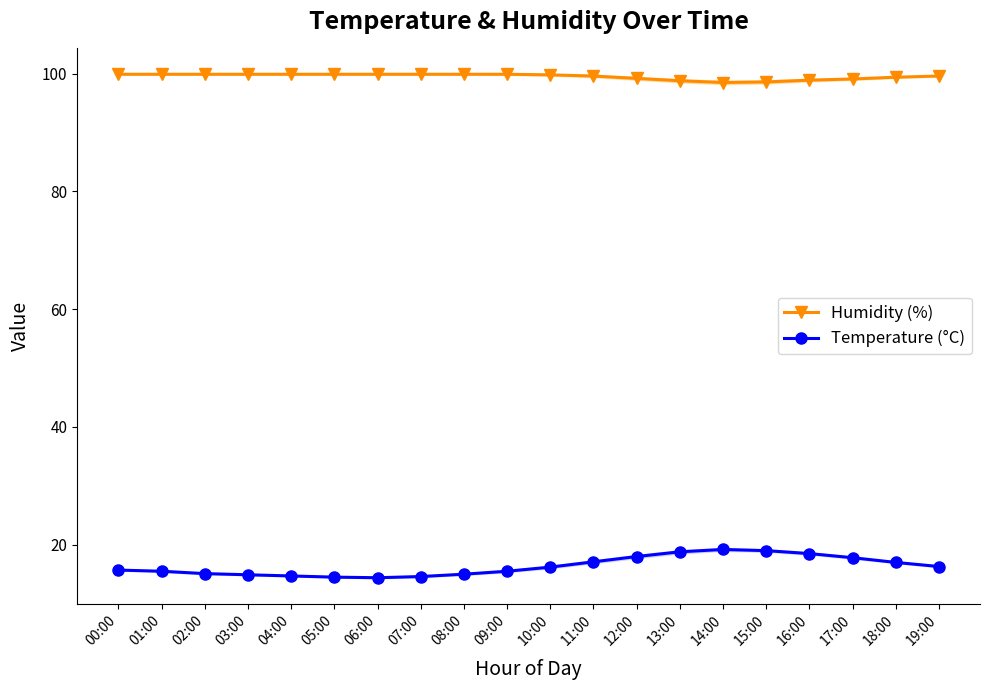

How many interior local peaks does the Temperature (°C) series have?

1